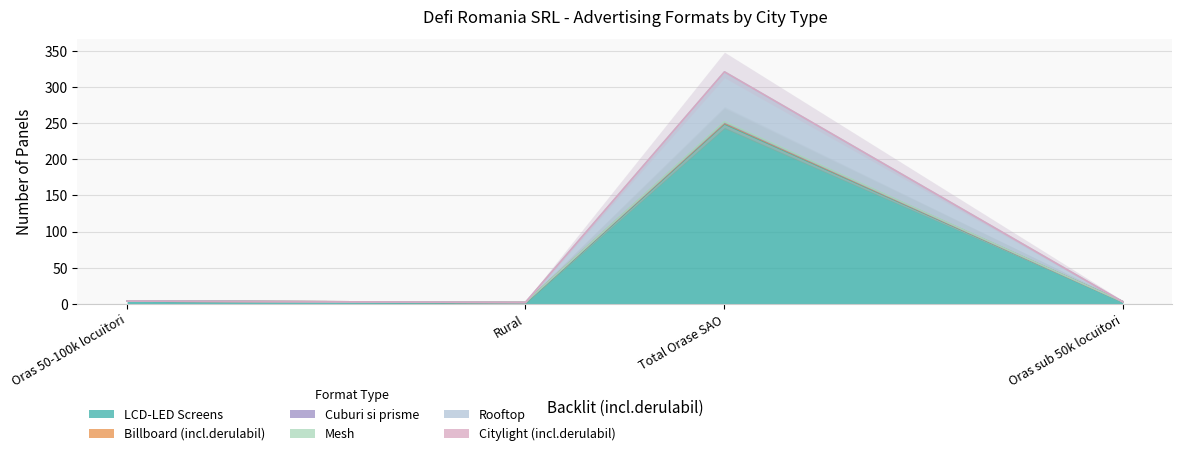

What is the value of the Mesh point at the 1st from the left?

1